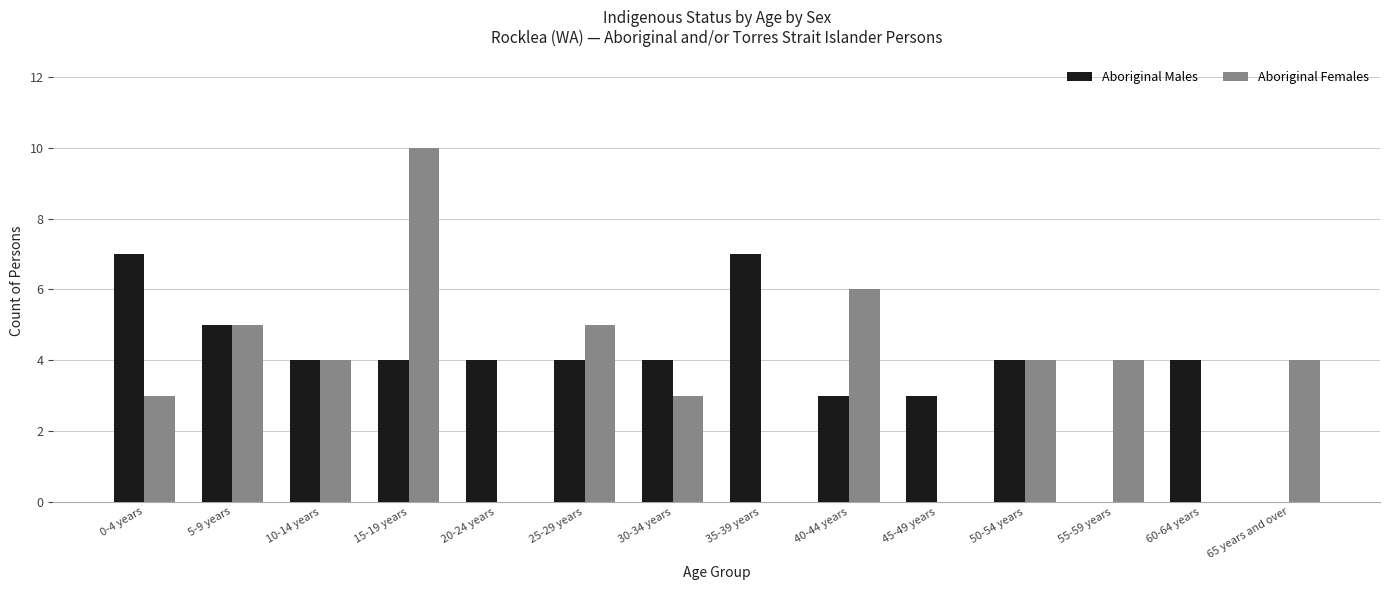

Count the number of categories in the chart.

14